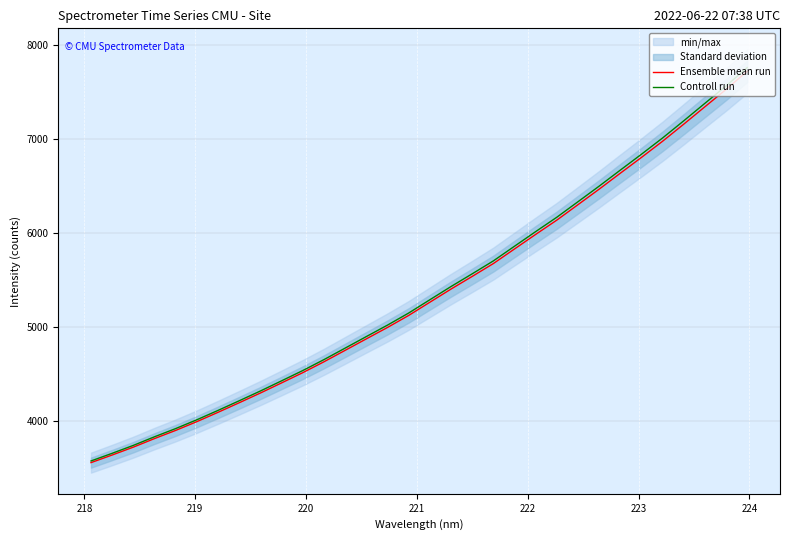

What is the difference between the maximum and minimum values in the Controll run series?

4187.6